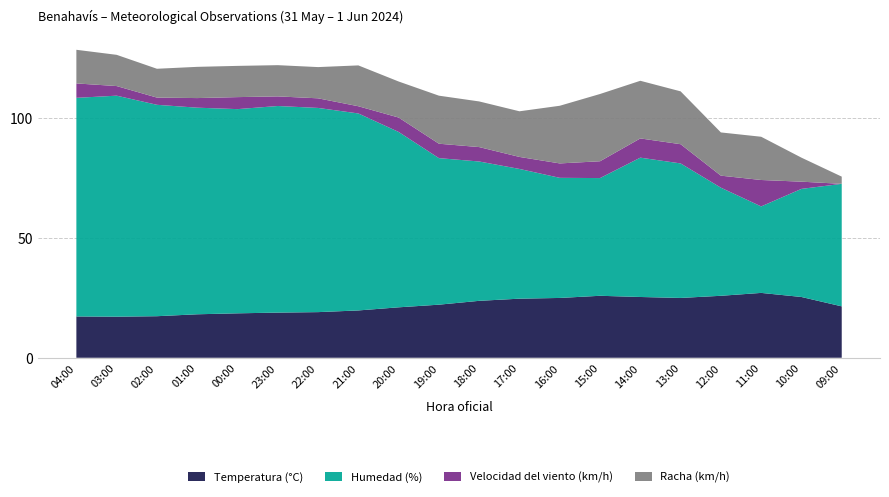

Reading right to left, list all the values displayed in this chart.

Temperatura (°C): 21.4	25.3	27.0	25.8	24.9	25.3	25.8	24.9	24.6	23.7	22.1	21.0	19.7	19.0	18.8	18.5	18.1	17.3	17.1	17.2
Humedad (%): 51.0	45.0	36.0	45.0	56.0	58.0	49.0	50.0	54.0	58.0	61.0	73.0	82.0	85.0	86.0	85.0	86.0	88.0	92.0	91.0
Velocidad del viento (km/h): 0.0	3.0	11.0	5.0	8.0	8.0	7.0	6.0	5.0	6.0	6.0	6.0	3.0	4.0	4.0	5.0	4.0	3.0	4.0	6.0
Racha (km/h): 3.0	10.0	18.0	18.0	22.0	24.0	28.0	24.0	19.0	19.0	20.0	15.0	17.0	13.0	13.0	13.0	13.0	12.0	13.0	14.0